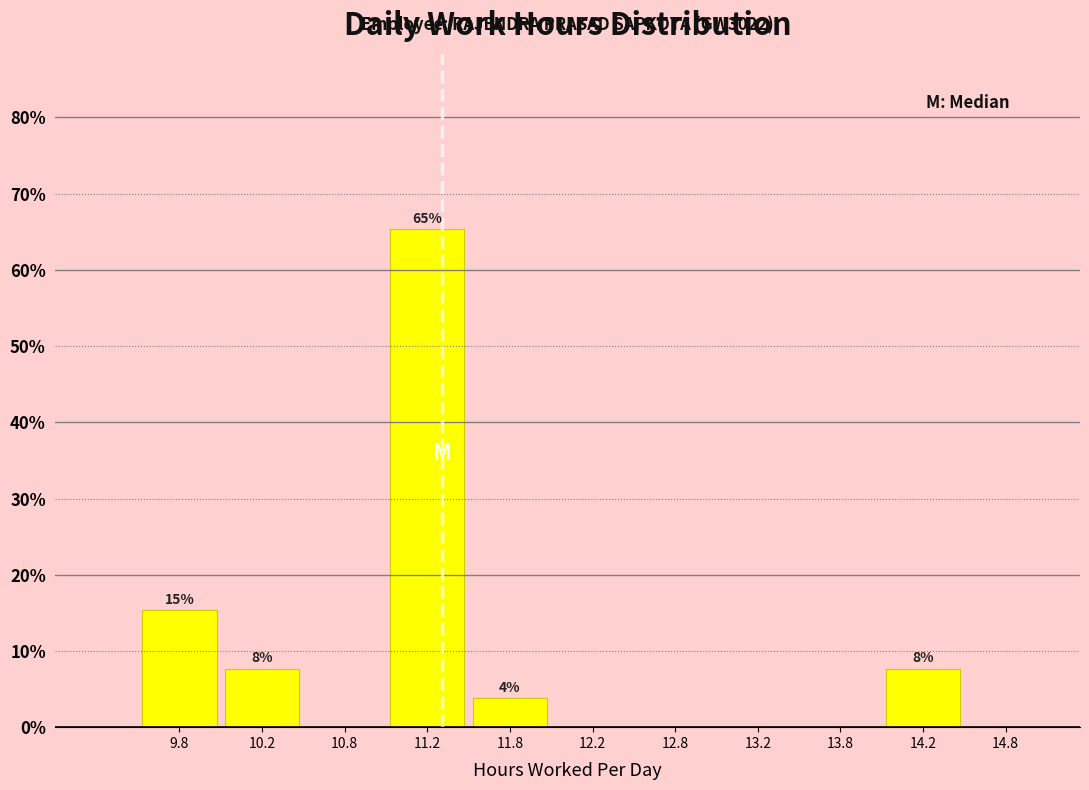

Over which range of the x-axis is the bar tallest?

11.0 to 11.5